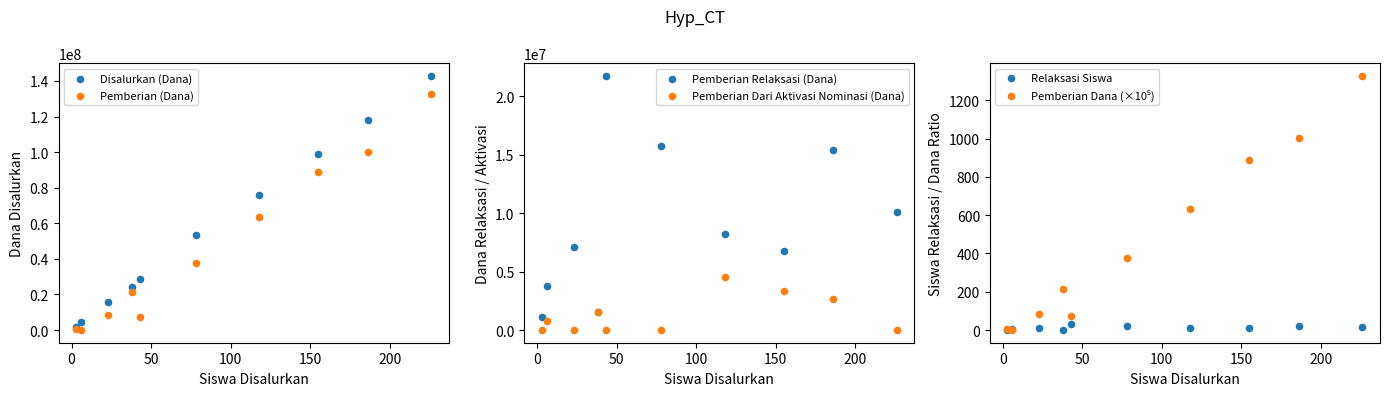

Which series reaches the maximum Y coordinate?

Disalurkan (Dana)